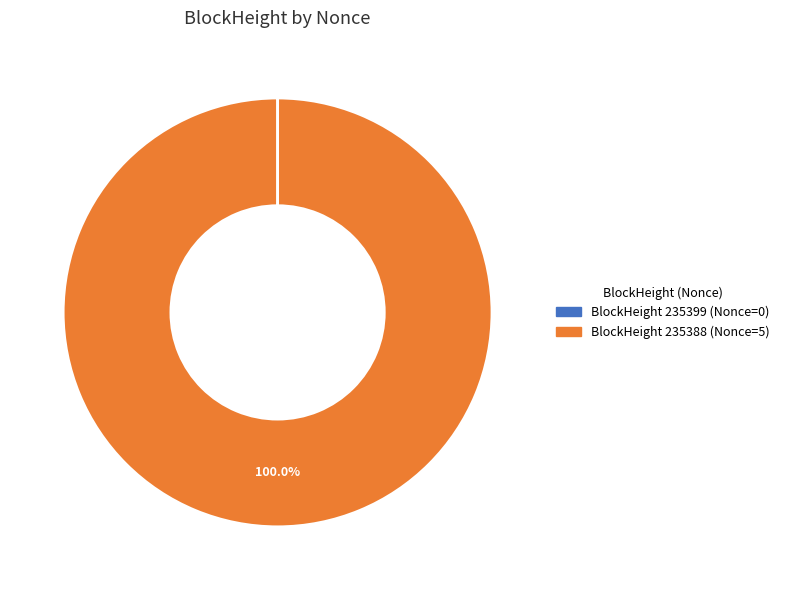

Does BlockHeight 235388 (Nonce=5) account for over 50% of the chart?

Yes